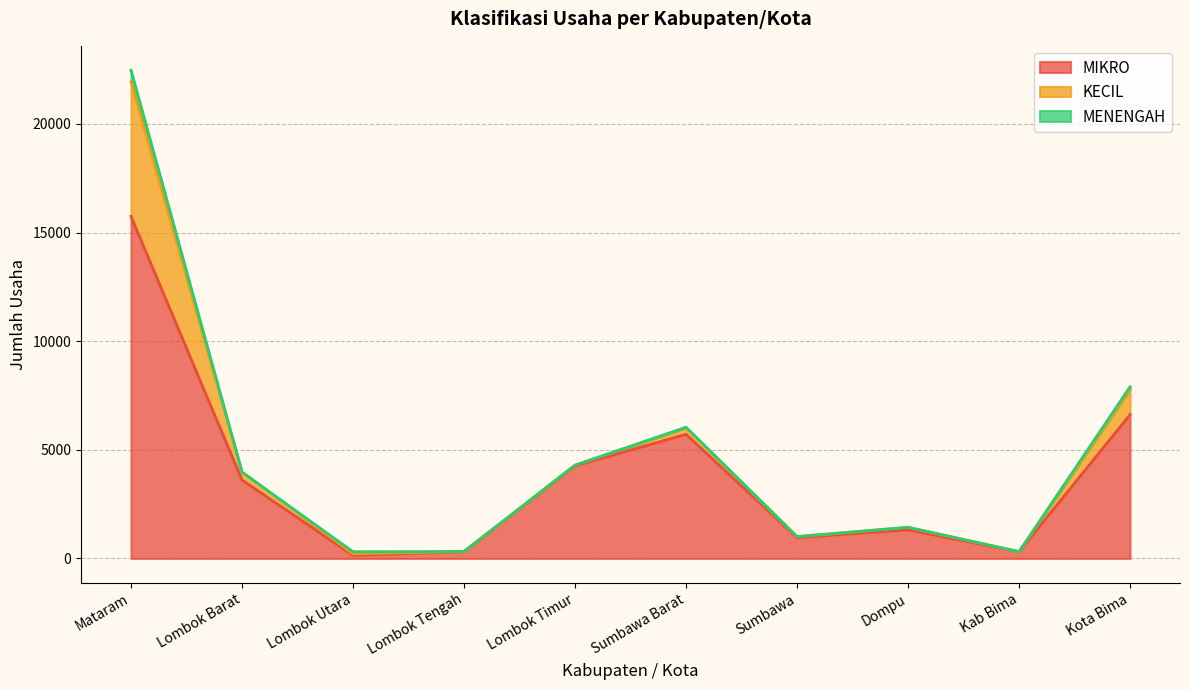

Is it true that MIKRO equals 959 at Sumbawa?

True